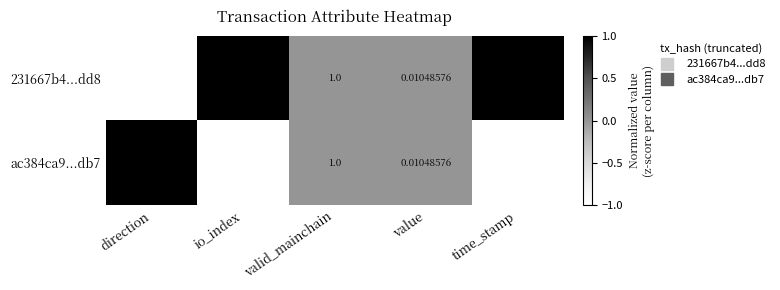

Is the value of 231667b4...dd8 at io_index greater than the value of ac384ca9...db7 at valid_mainchain?

Yes